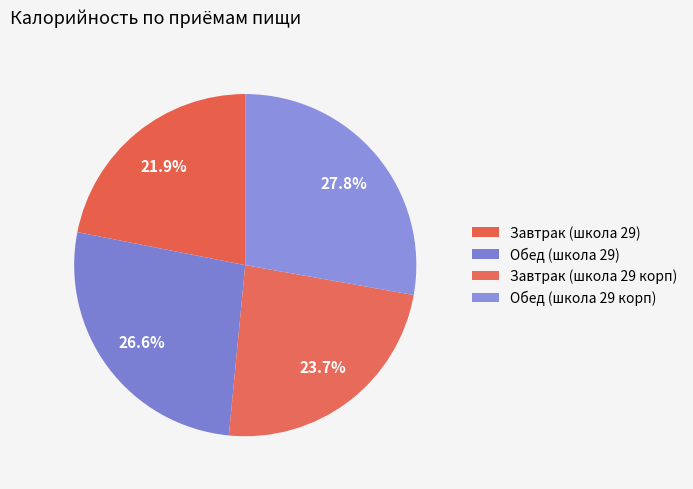

To the nearest percent, what is the average slice percentage?

25%